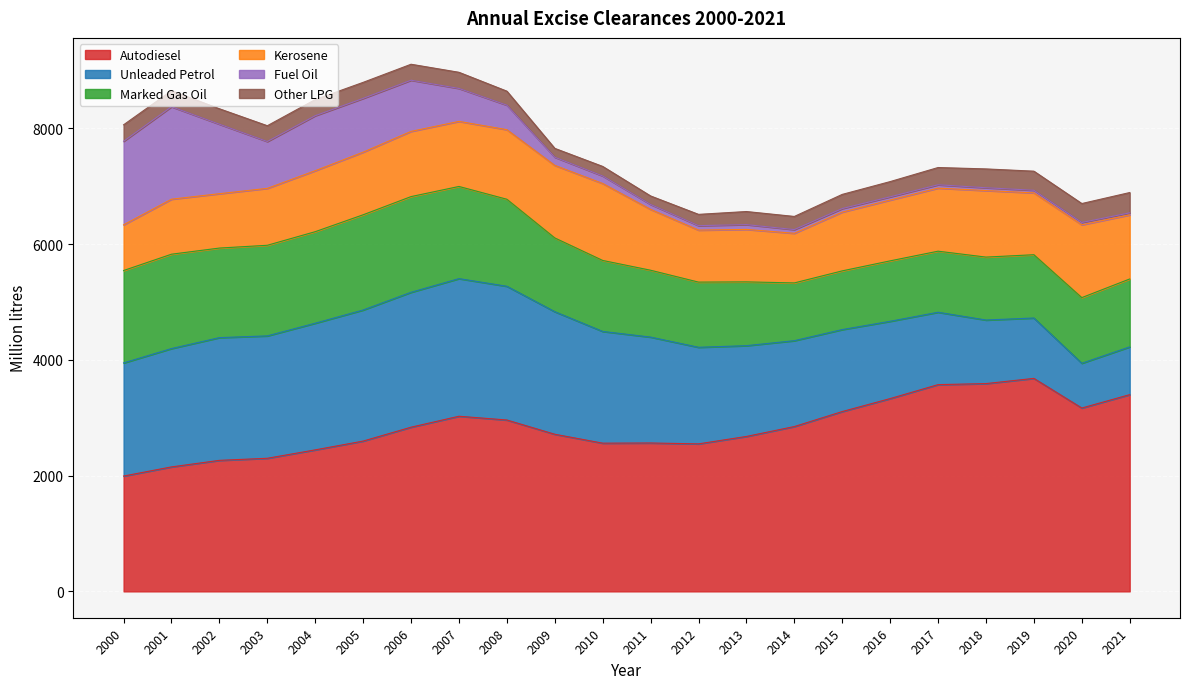

Does the chart display data point markers on the line(s)?

No